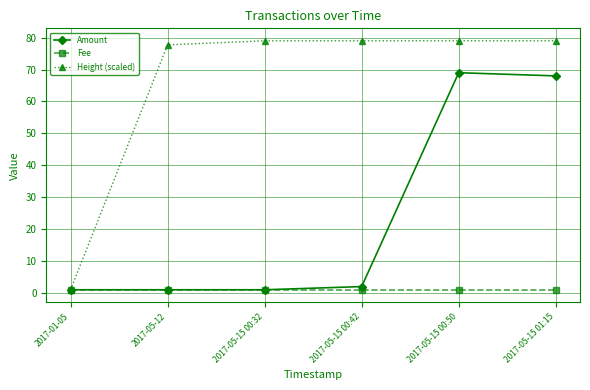

Between 2017-01-05 and 2017-05-15 00:42, which series saw the biggest shift?

Height (scaled)